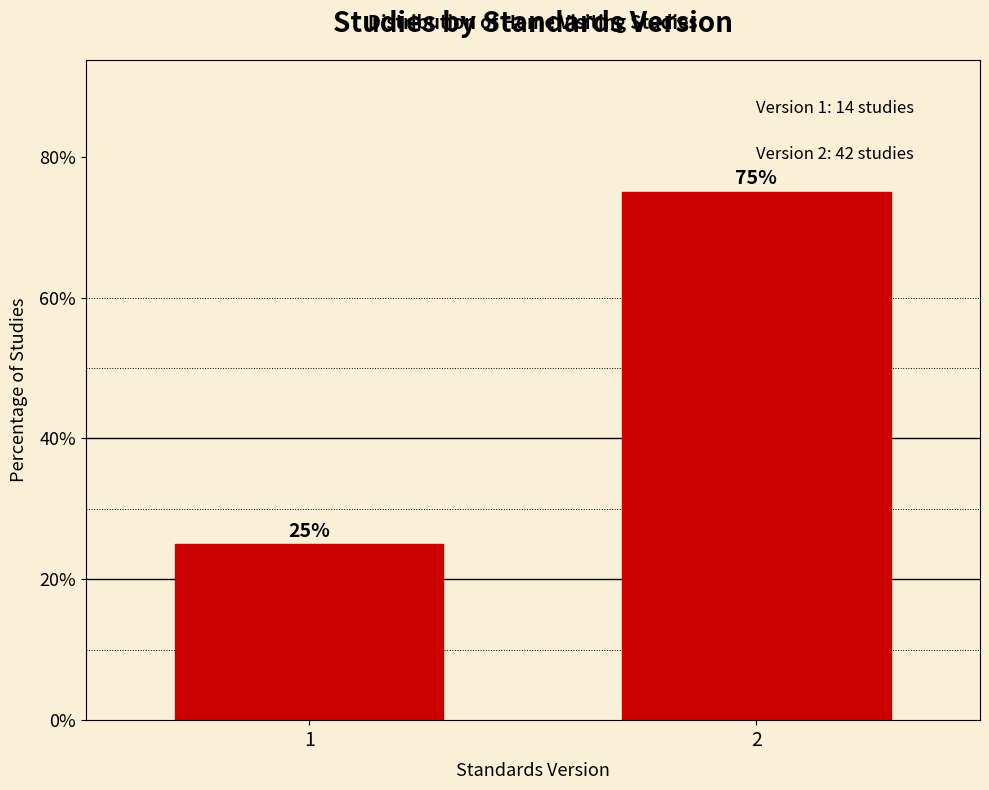

Reading left to right, what are all the values shown in this chart?

1=25	2=75